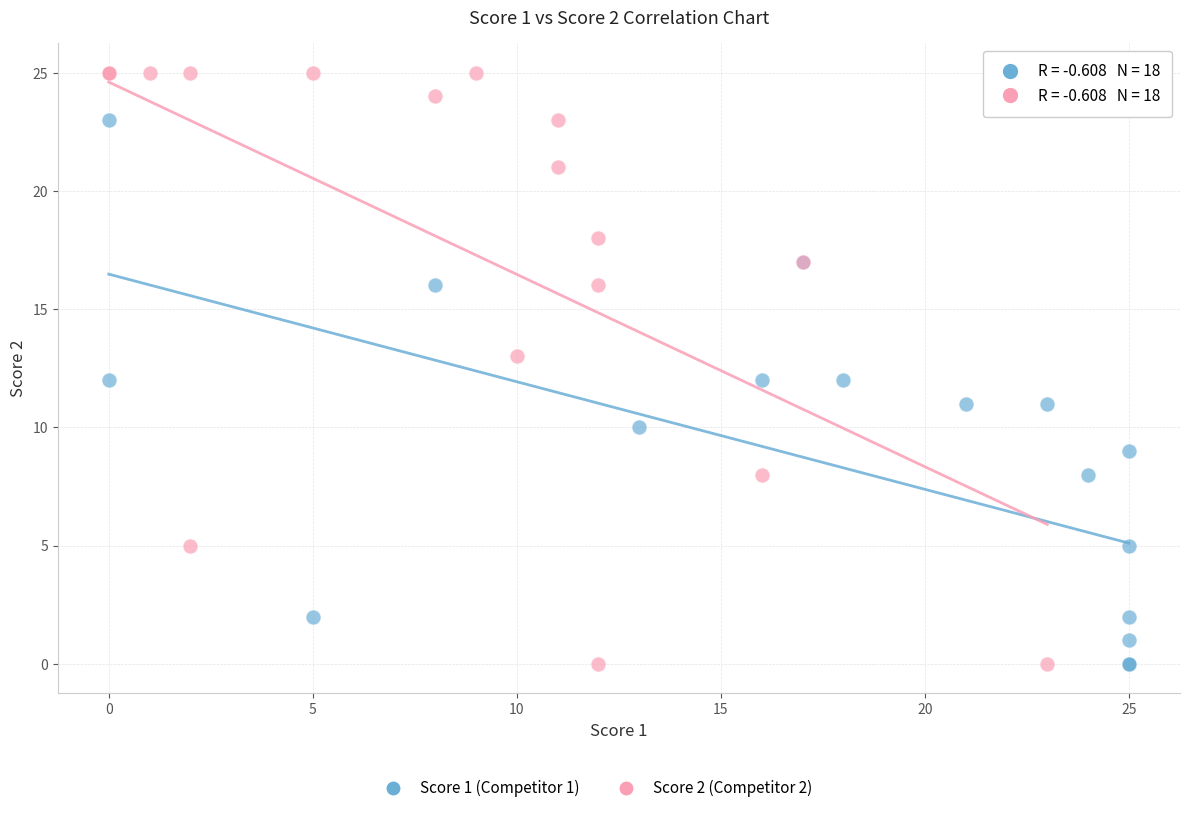

Which series reaches the maximum Y coordinate?

Score 2 (Competitor 2)